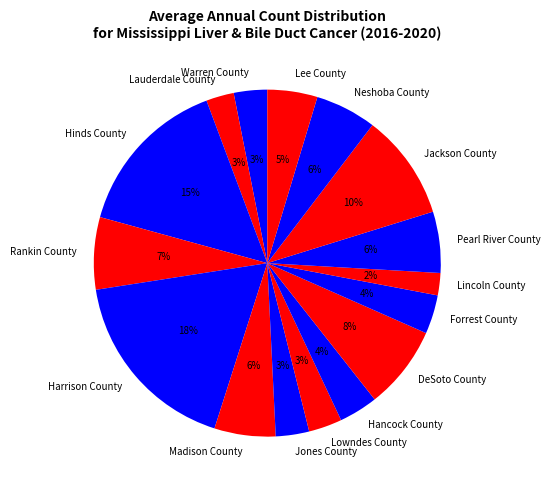

Do Warren County and Harrison County together represent more than half of the pie?

No